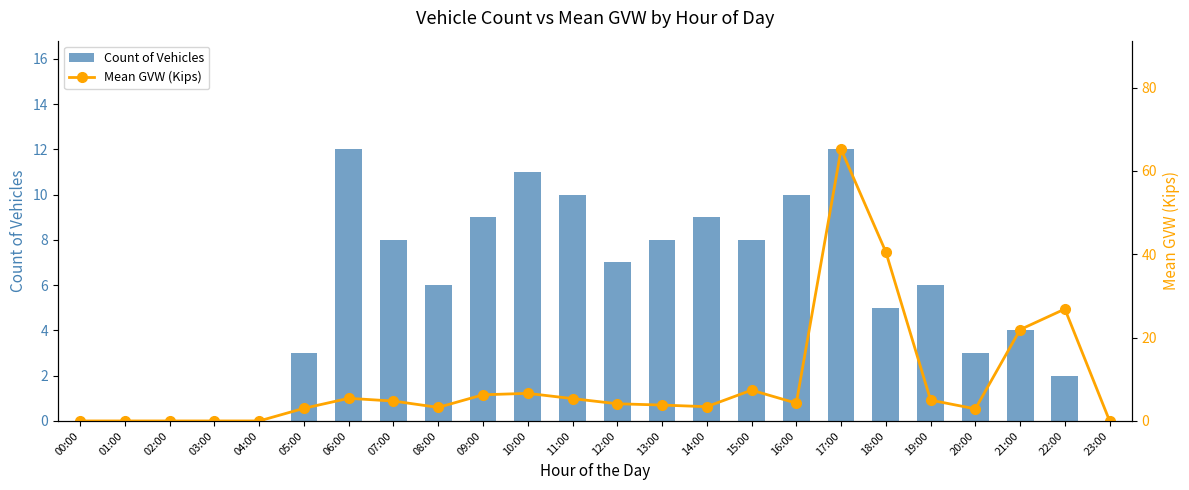

Are the bars grouped side by side (vs. stacked)?

Yes